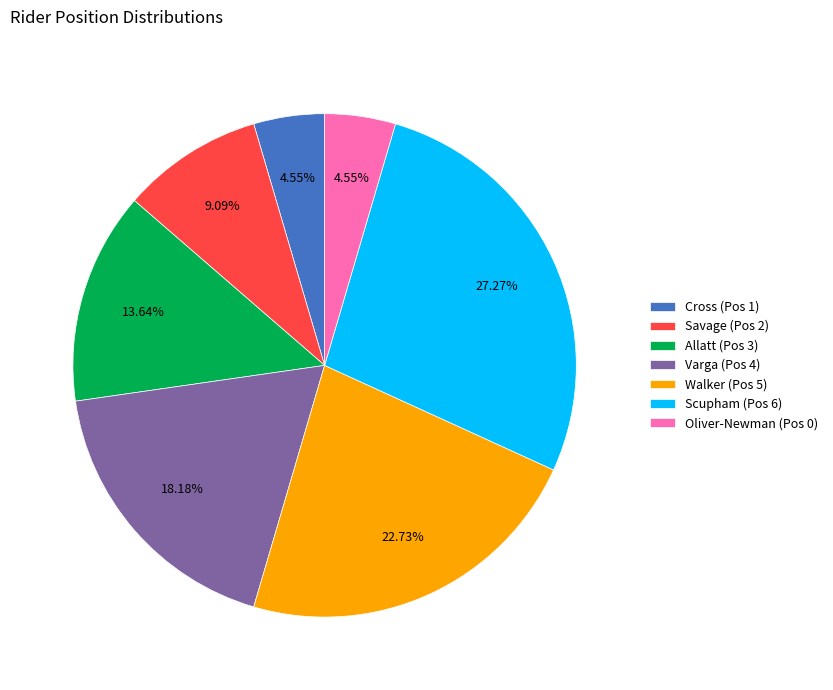

Does Allatt (Pos 3) account for over 50% of the chart?

No